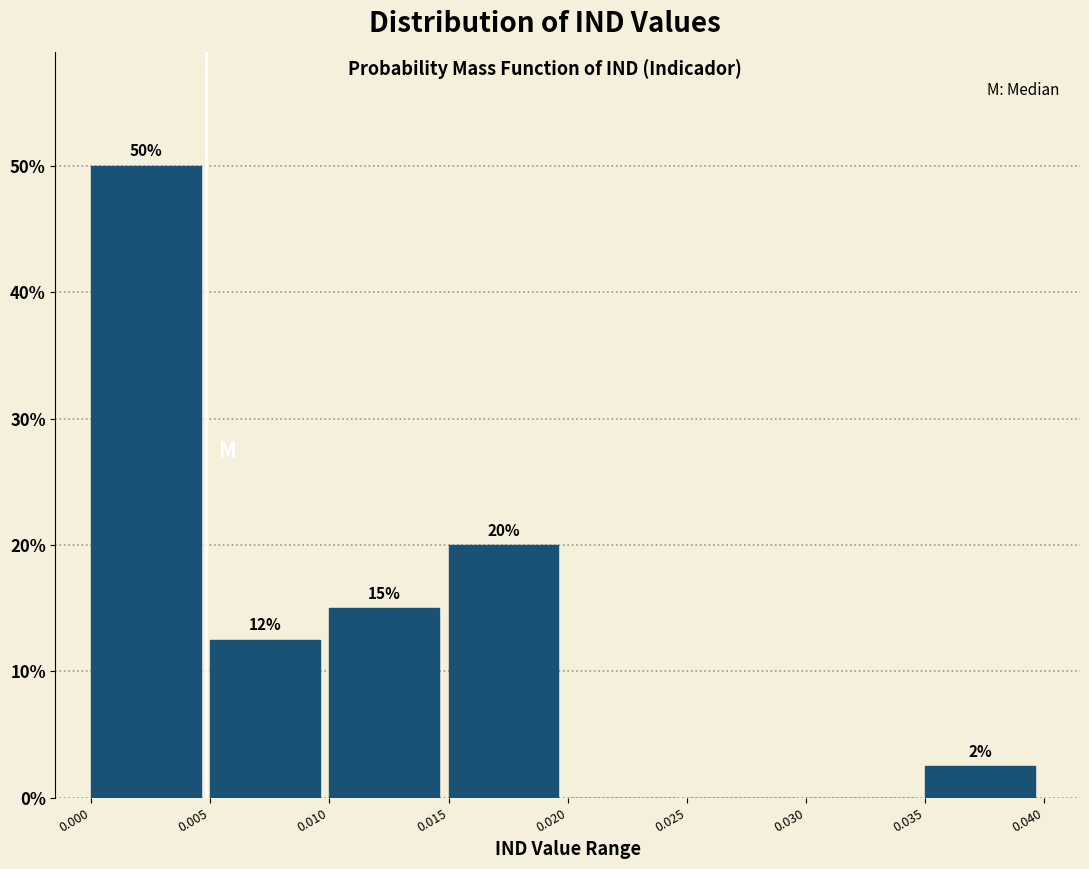

Which range on the x-axis has the tallest bar?

0.000 to 0.005